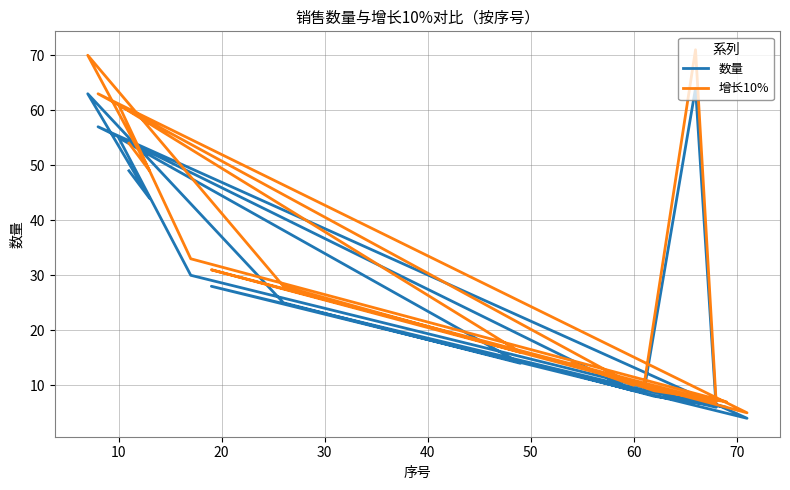

What is the sum of all 增长10% values?

538